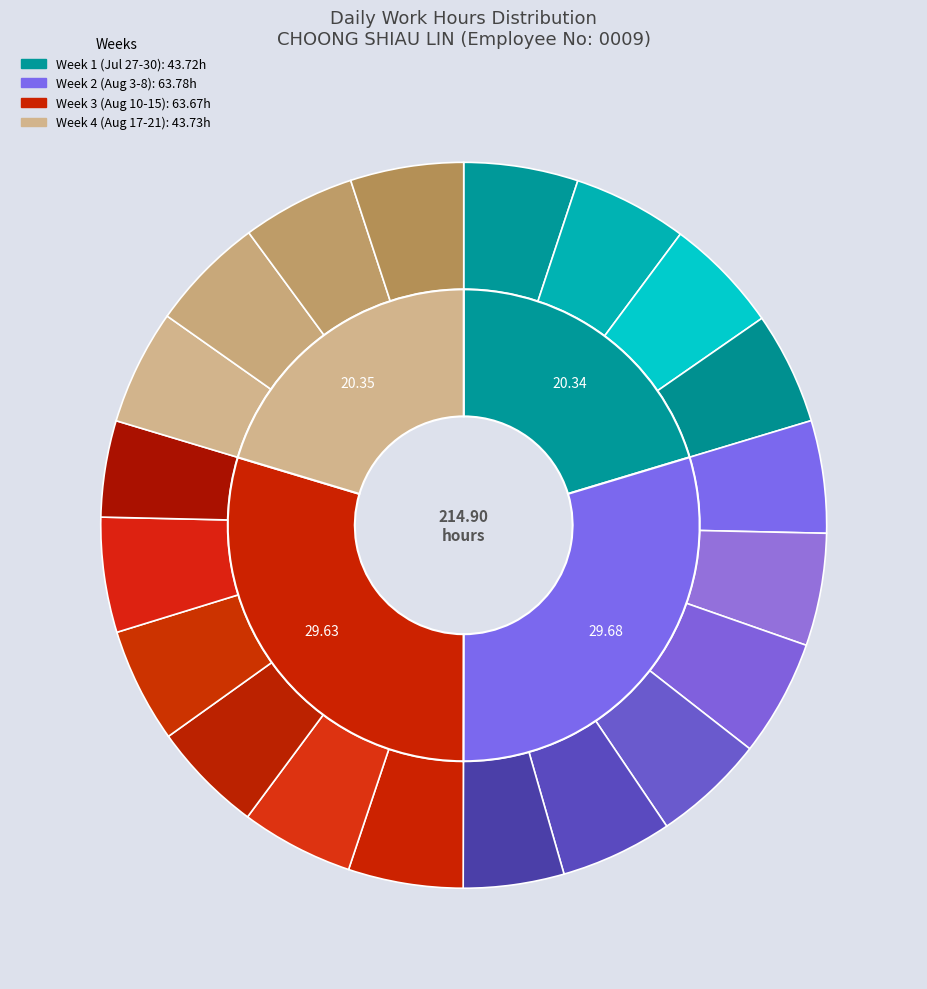

Count the number of slices in the pie.

20